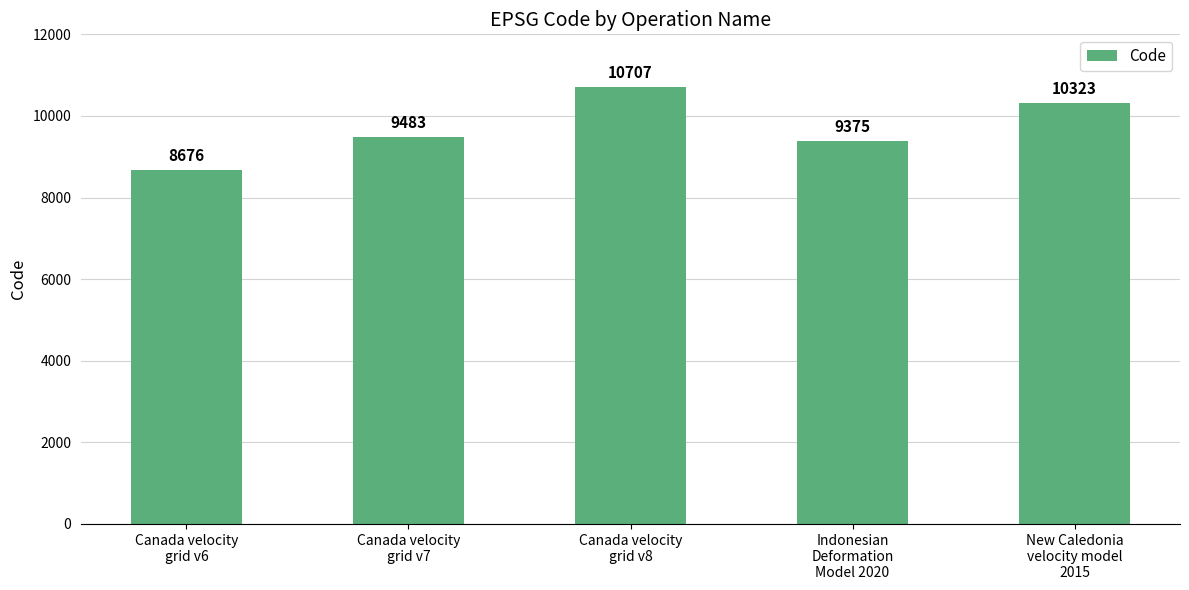

What is the label of the 5th bar from the right?

Canada velocity
grid v6